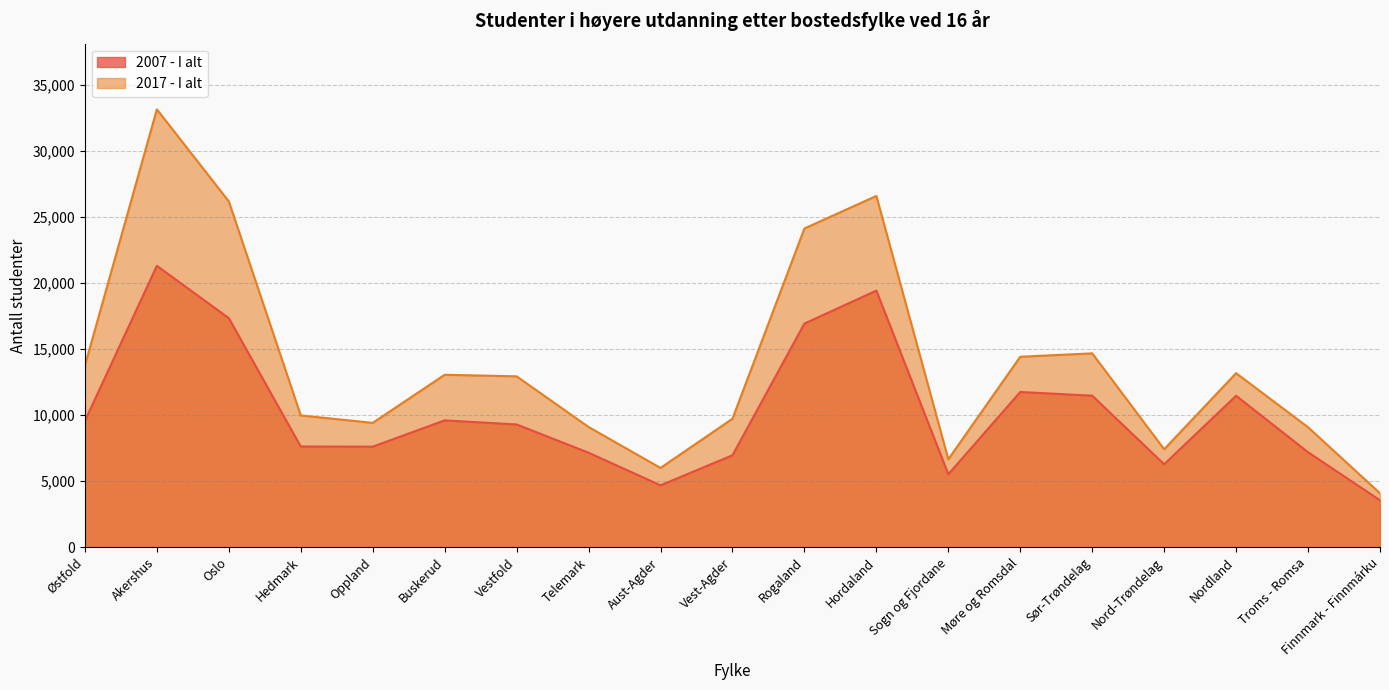

List the series in order of their overall mean, lowest first.

2007 - I alt, 2017 - I alt